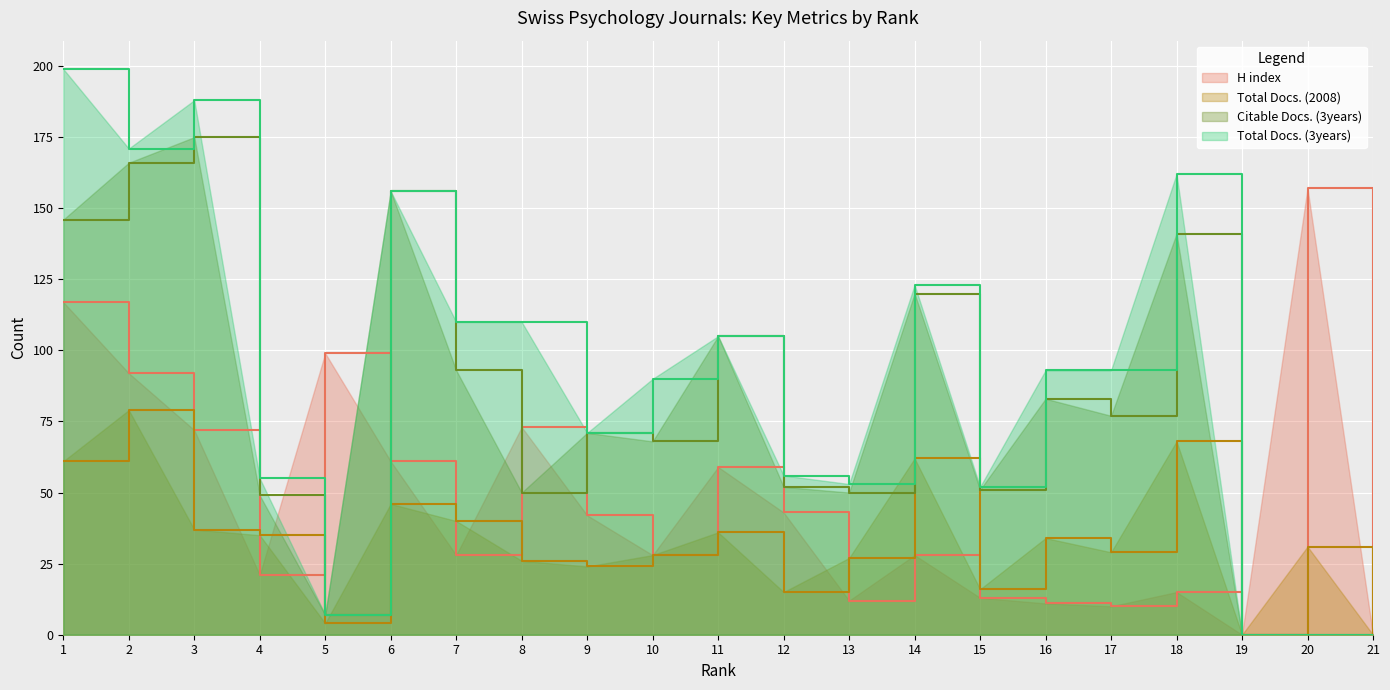

Reading left to right, transcribe all the data shown in this chart.

H index: 117	92	72	21	99	61	28	73	42	28	59	43	12	28	13	11	10	15	0	157	0
Total Docs. (2008): 61	79	37	35	4	46	40	26	24	28	36	15	27	62	16	34	29	68	0	31	0
Citable Docs. (3years): 146	166	175	49	7	156	93	50	71	68	105	52	50	120	51	83	77	141	0	0	0
Total Docs. (3years): 199	171	188	55	7	156	110	110	71	90	105	56	53	123	52	93	93	162	0	0	0